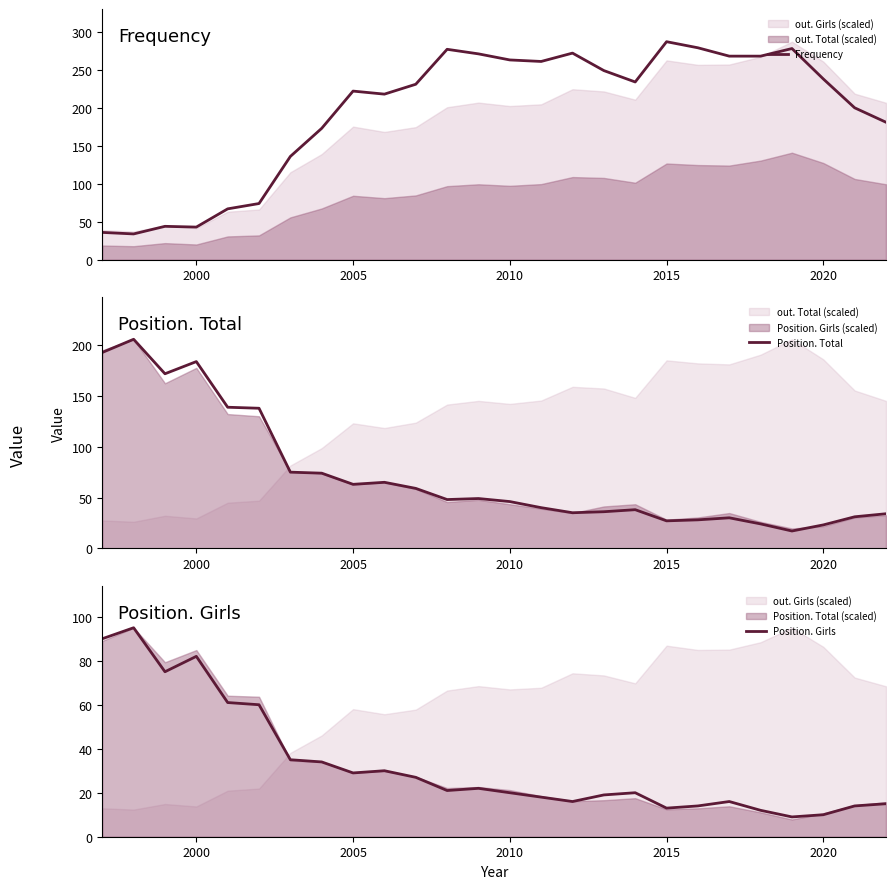

What is the difference between the maximum and minimum values in the Position. Total series?

189